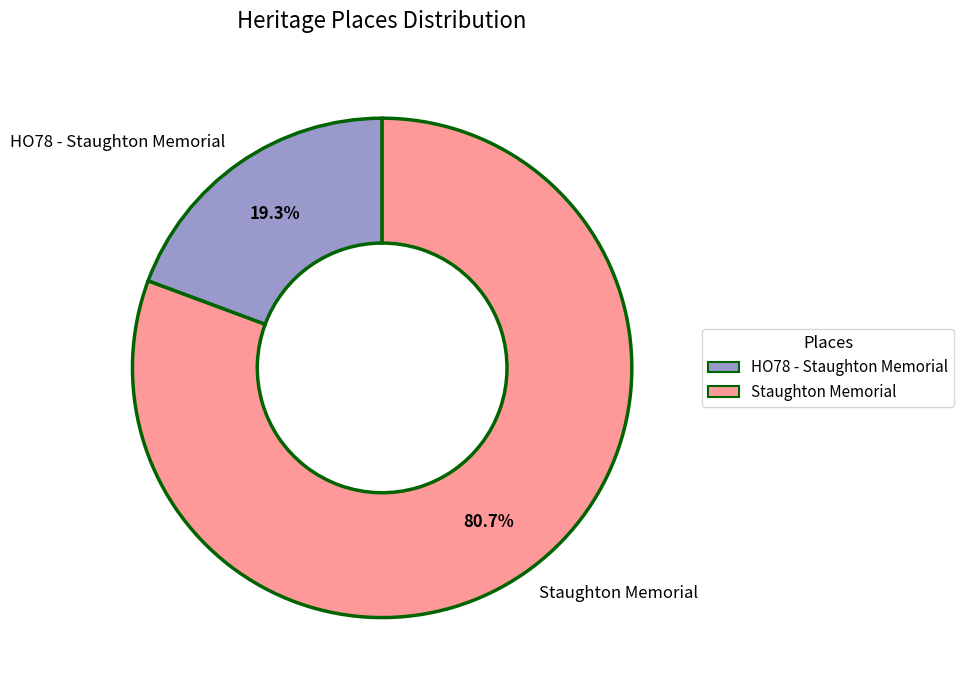

Which category has the biggest portion of the pie?

Staughton Memorial